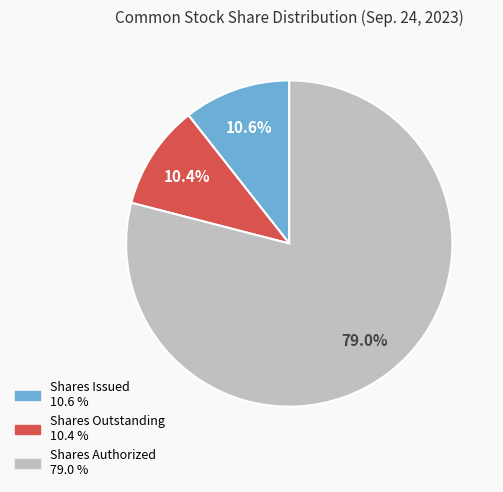

To the nearest percent, what is the difference between the largest and smallest slice percentages?

69%